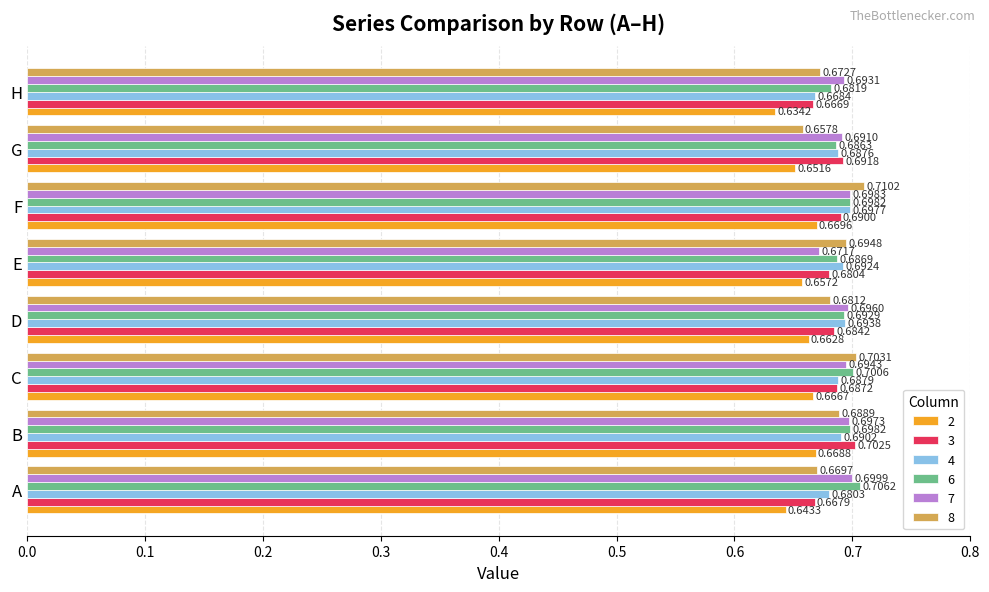

List the series in order of their peak value, lowest first.

2, 4, 7, 3, 6, 8